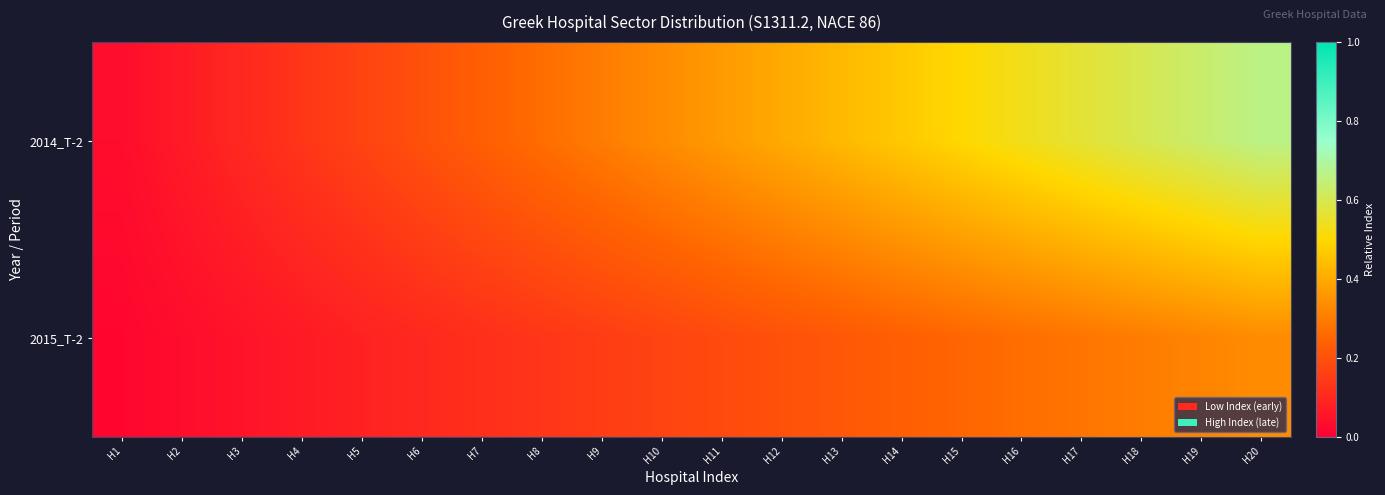

What is the total value across all series at H18?

0.9